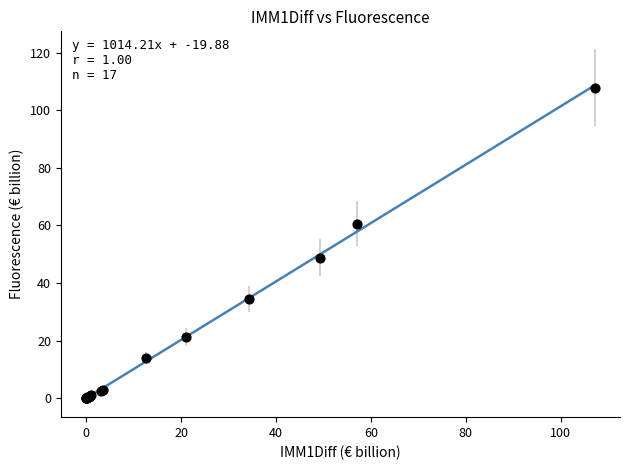

What Y value in the scatter plot is closest to 53?

48.8